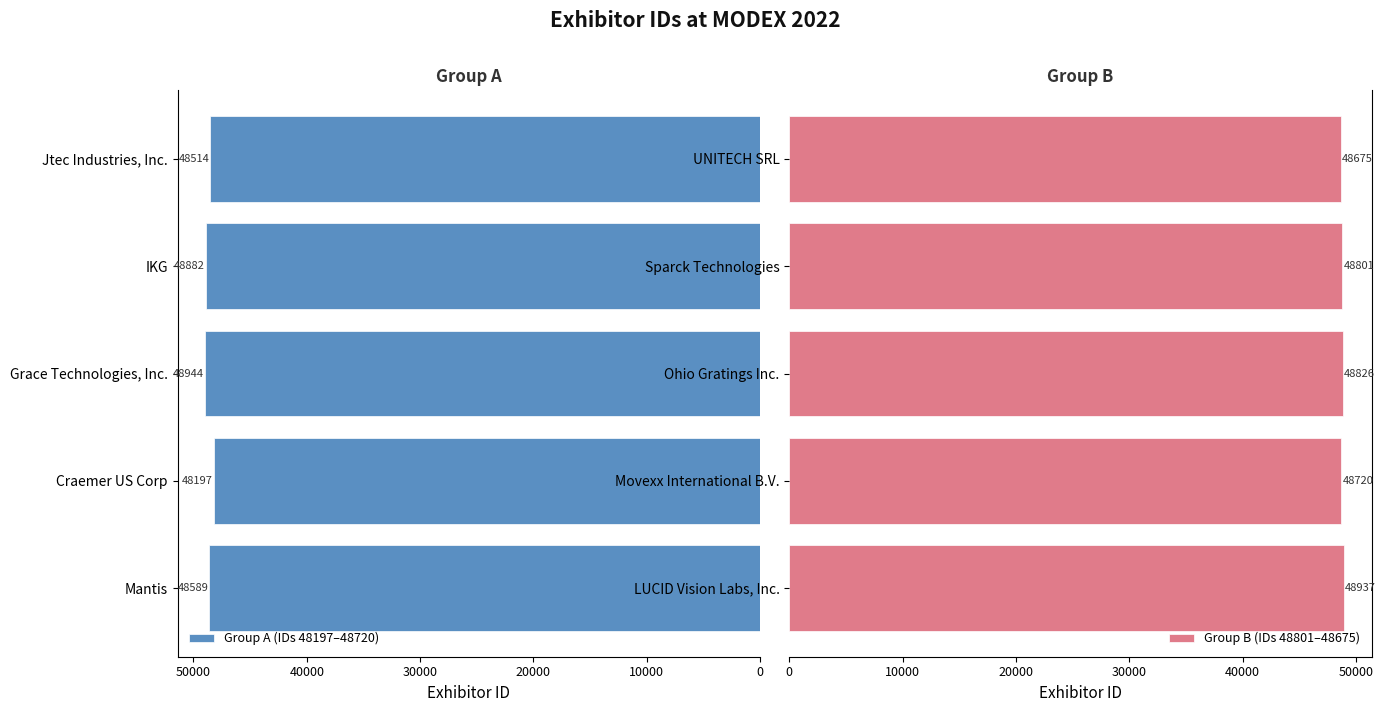

The value of Group A (IDs 48197–48720) at Mantis is 23583. True or false?

False